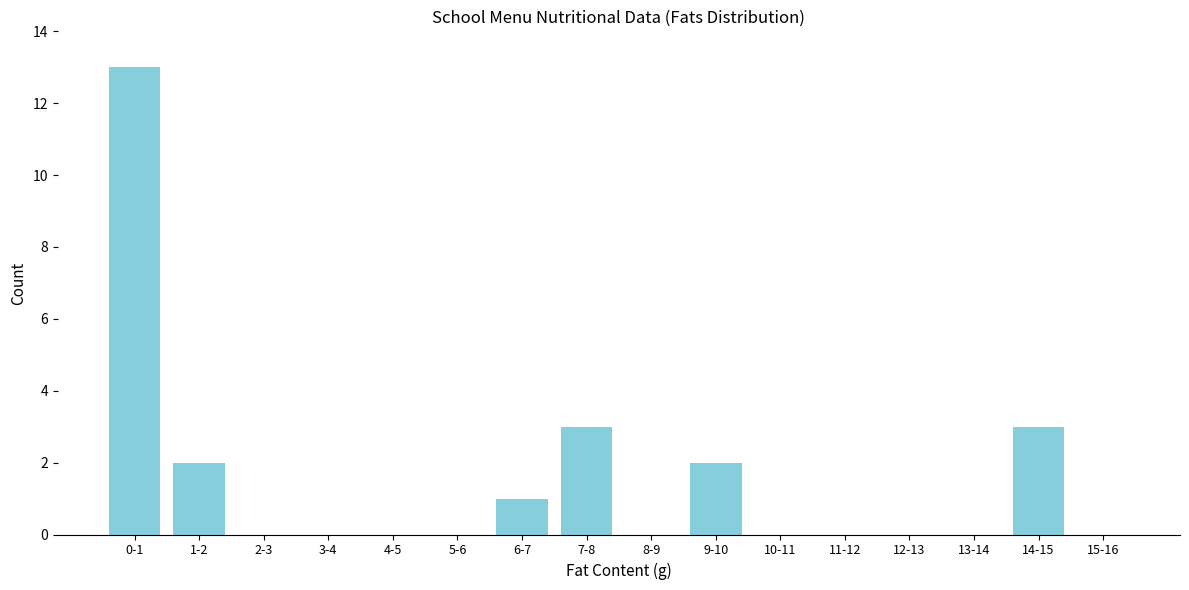

Reading left to right, what are all the values shown in this chart?

0-1=13	1-2=2	2-3=0	3-4=0	4-5=0	5-6=0	6-7=1	7-8=3	8-9=0	9-10=2	10-11=0	11-12=0	12-13=0	13-14=0	14-15=3	15-16=0